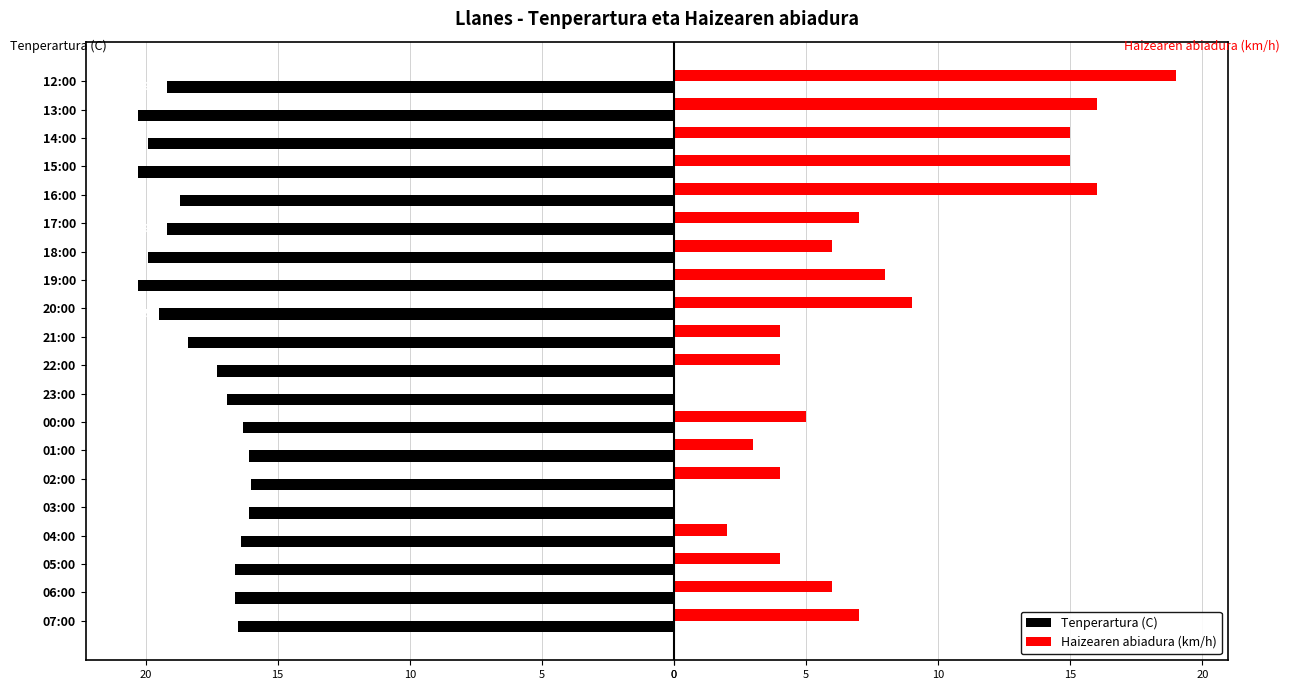

What is the value of the Haizearen abiadura (km/h) bar at the 15th from the left?

7.0